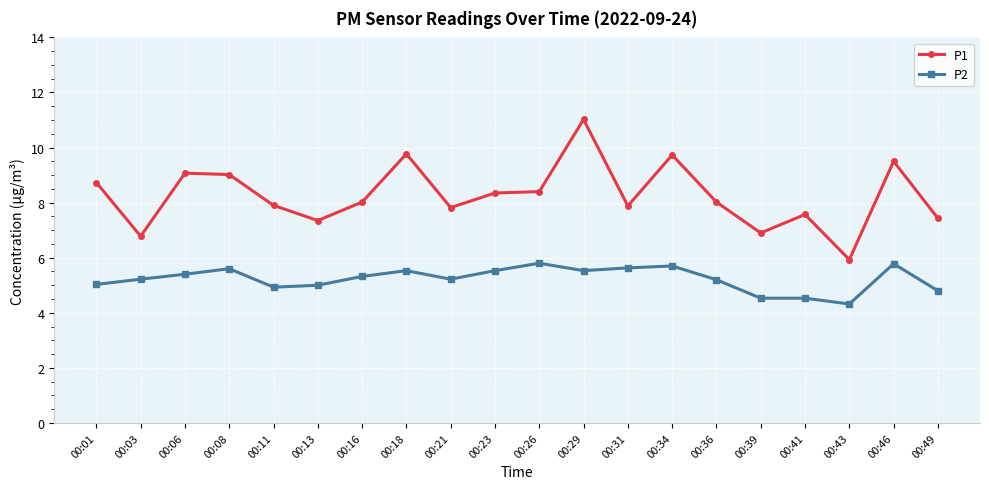

Rank the series by their maximum value, from highest to lowest.

P1, P2